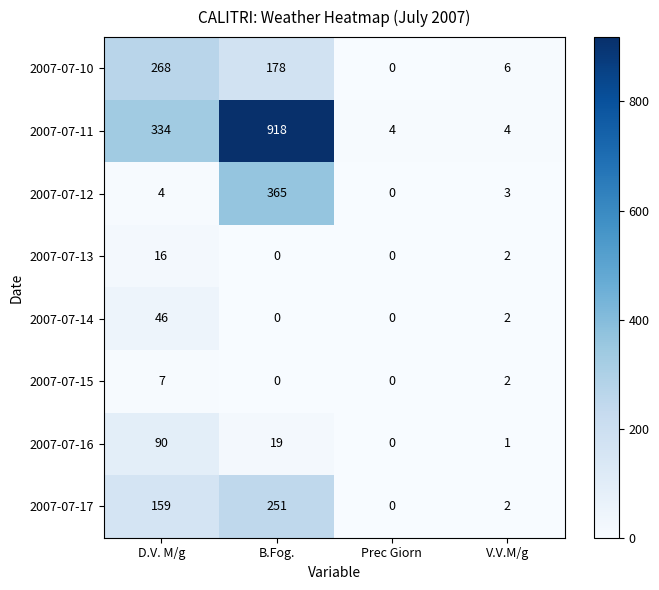

Is the value of 2007-07-13 at Prec Giorn greater than the value of 2007-07-11 at B.Fog.?

No